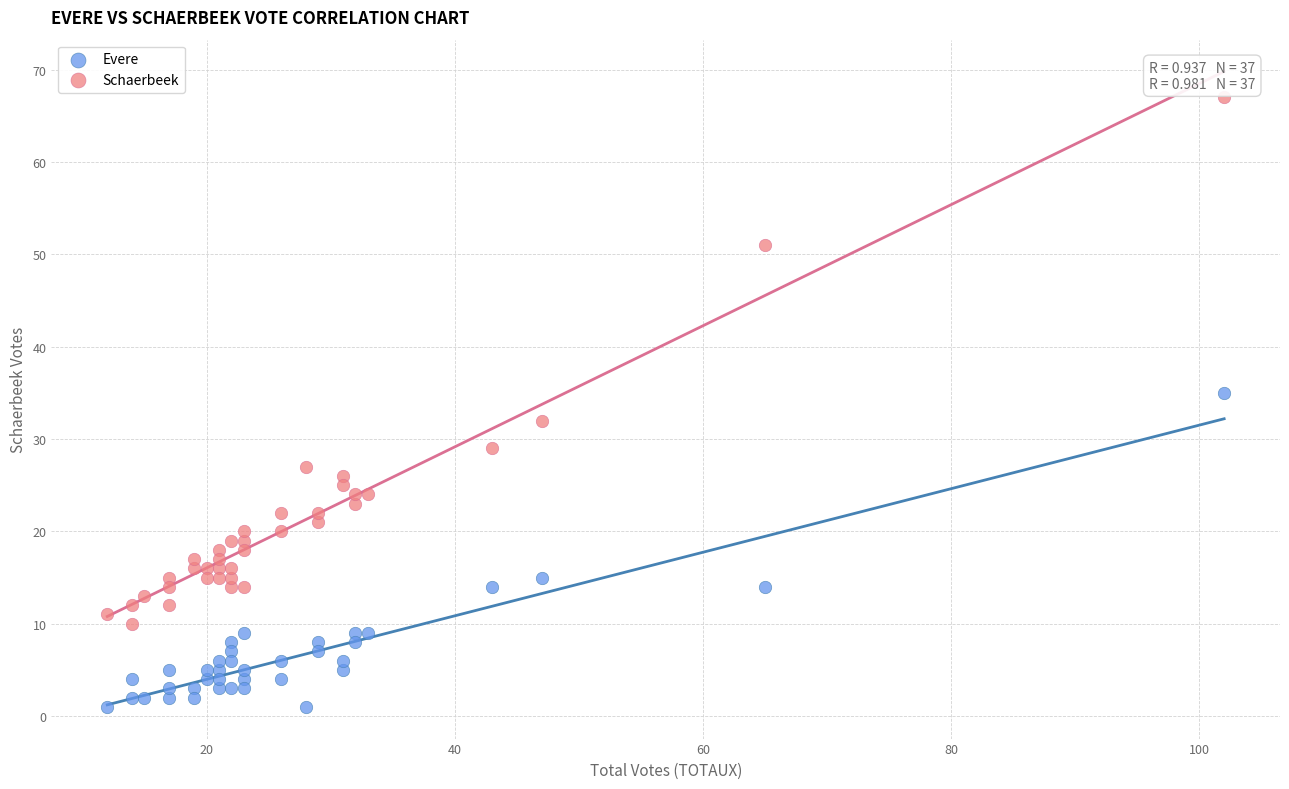

What are all the series names shown in the legend?

Evere, Schaerbeek